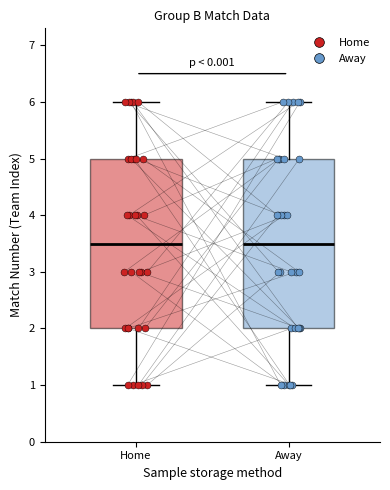

Where does the upper whisker of the box for Home end on the y-axis? The values are not printed on the chart, so give them approximately, as read against the axis.

6.0